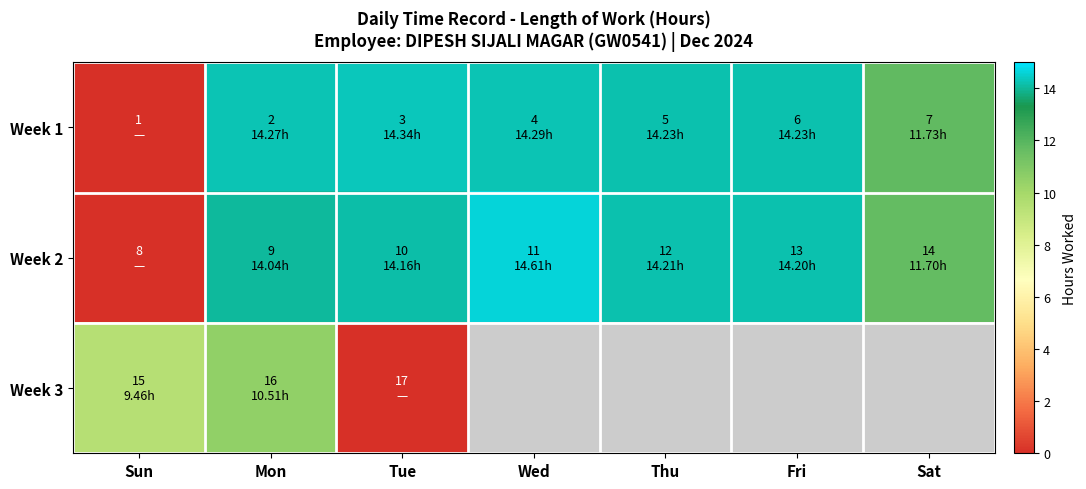

Which series changed the most between Tue and Wed?

Week 2